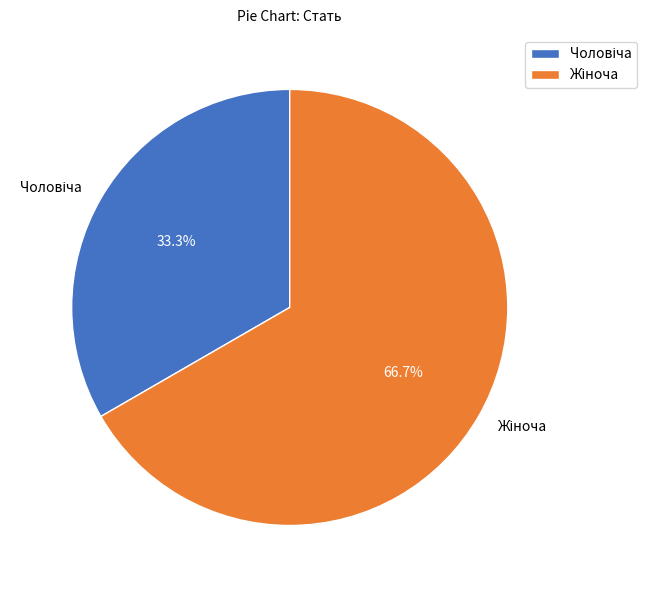

Is there any slice that represents more than half of the pie?

Yes